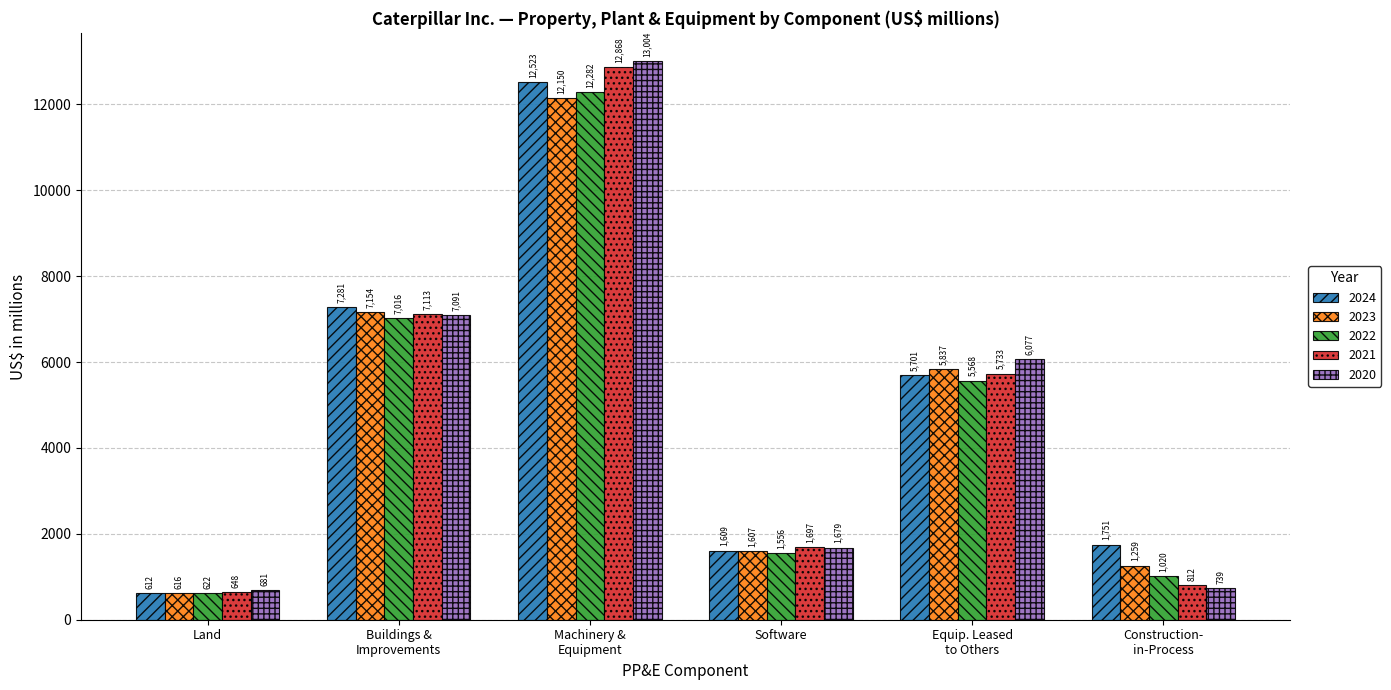

At how many categories does at least one series exceed 1637?

5